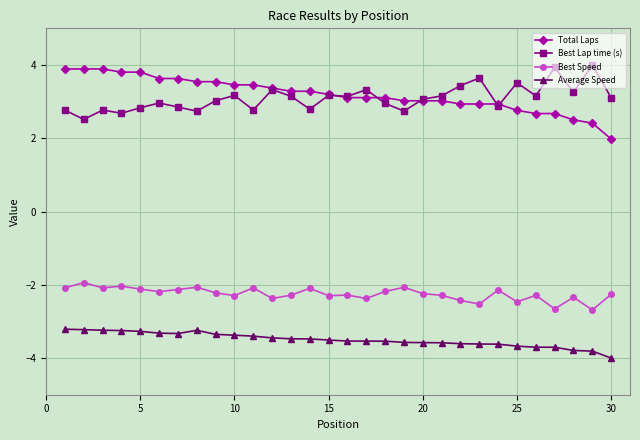

What is the value of the Average Speed point at the 11th from the left?

-3.4